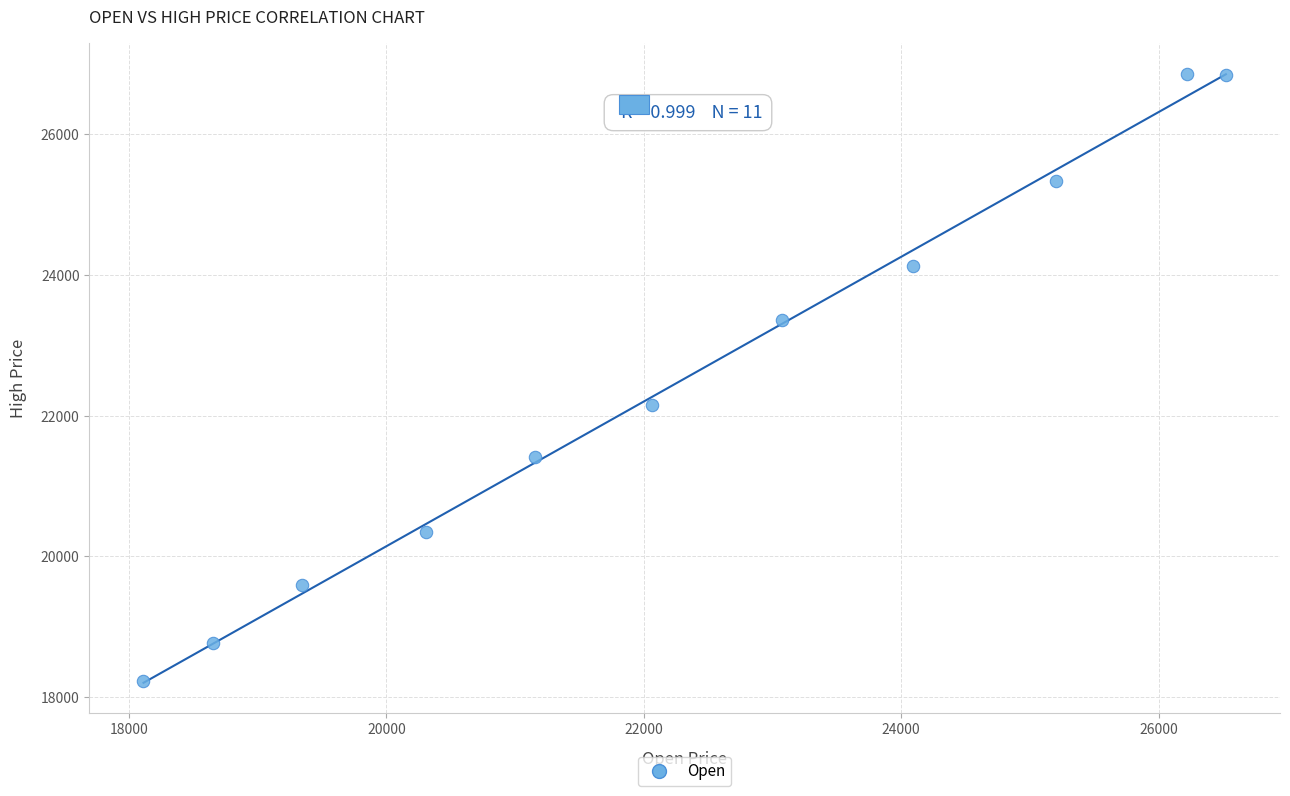

What is the average X value?

22251.3